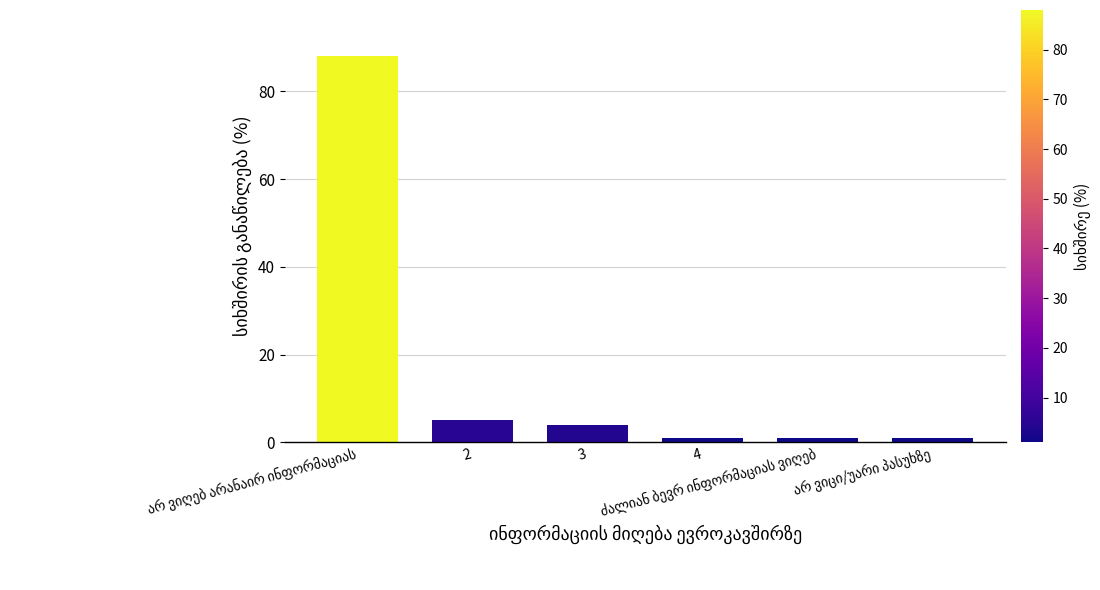

What value does the data have at 2?

5